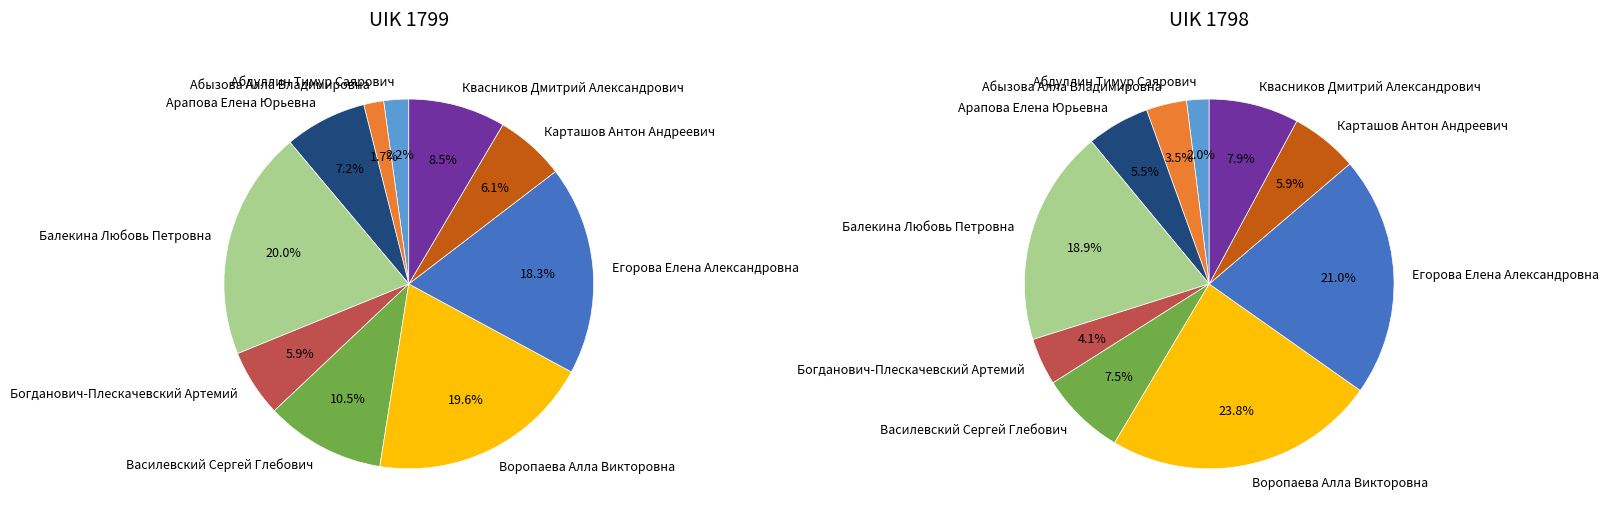

To the nearest percent, what is the difference between the largest and smallest slice percentages?

18%